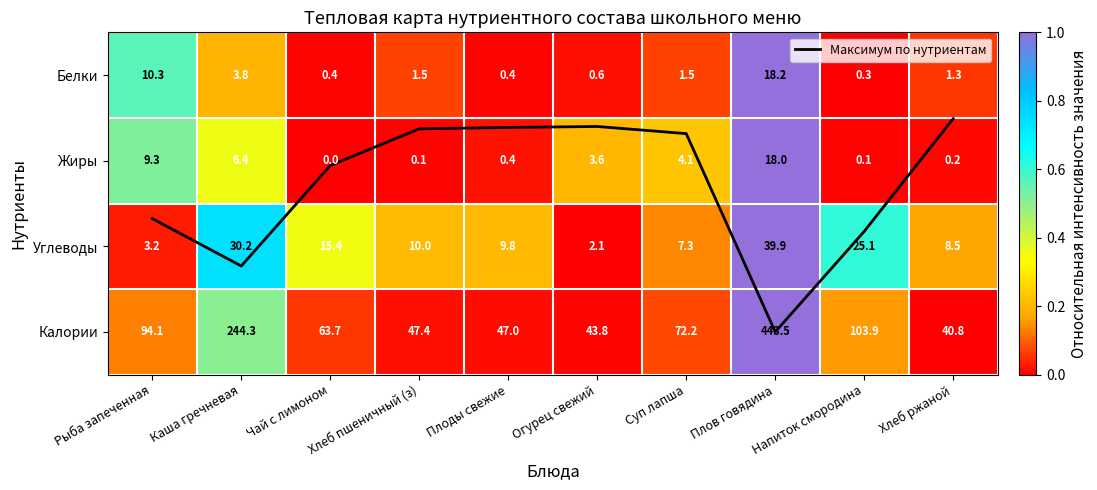

How many data points in Максимум по нутриентам are less than 1?

5